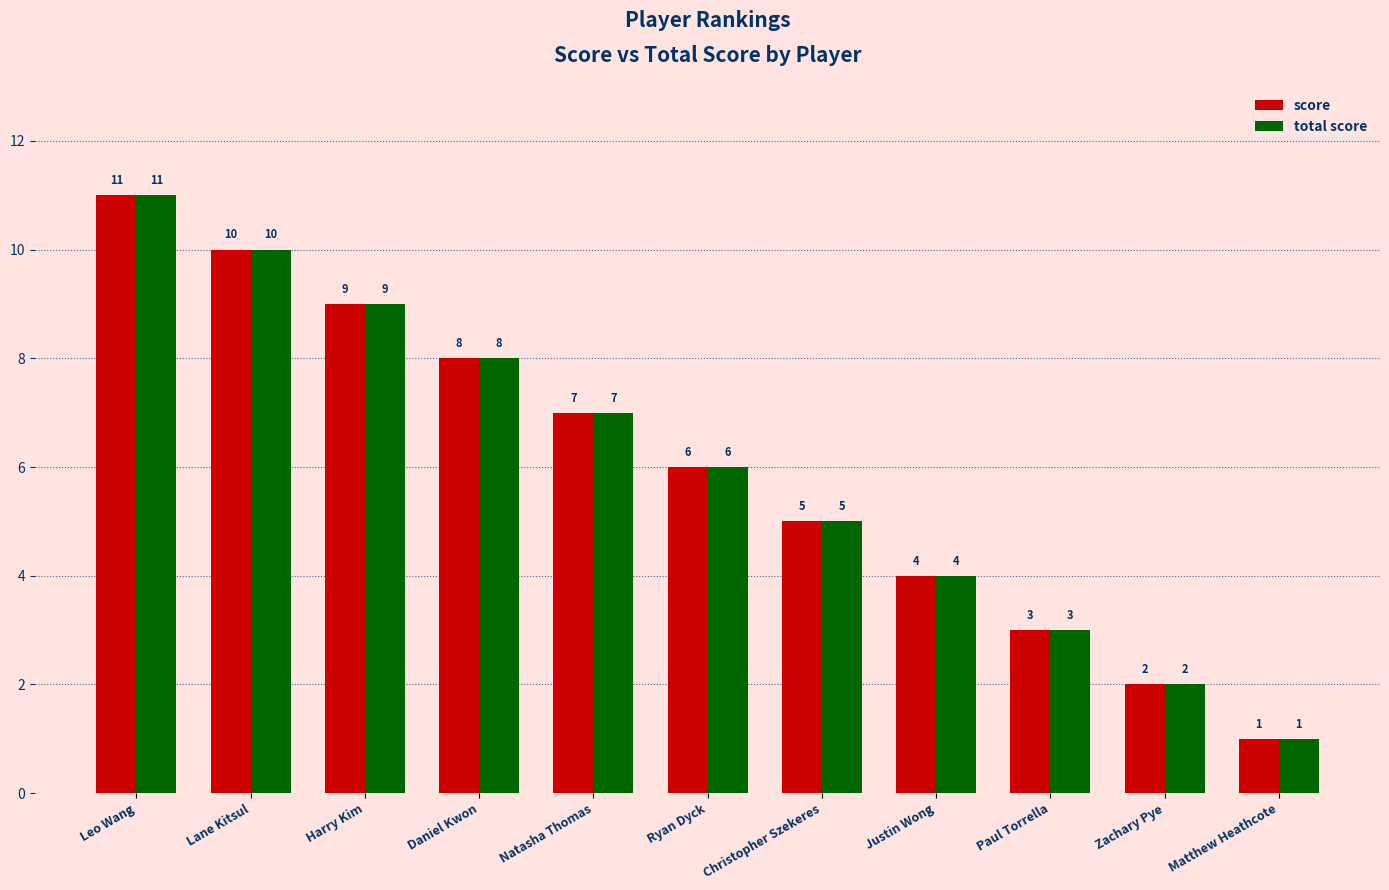

The value of score at Leo Wang is 16. True or false?

False